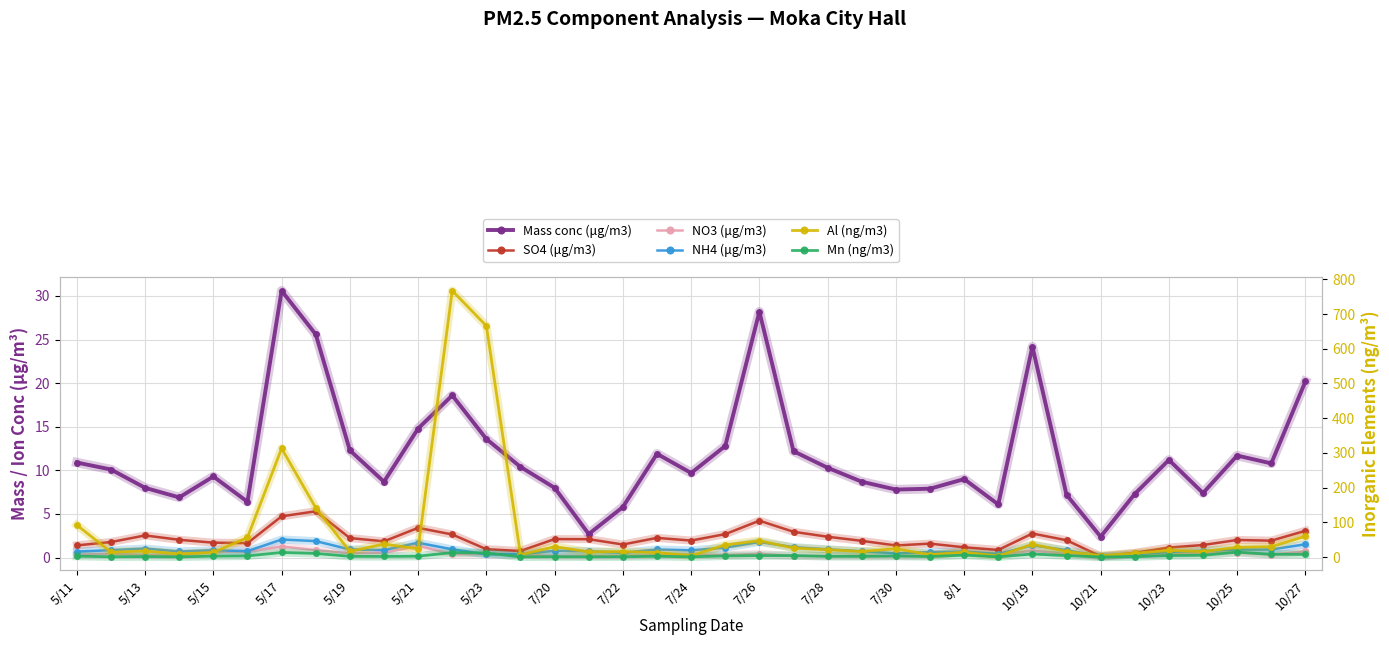

List the series in order of their peak value, highest first.

Al (ng/m3), Mass conc (μg/m3), Mn (ng/m3), SO4 (μg/m3), NH4 (μg/m3), NO3 (μg/m3)